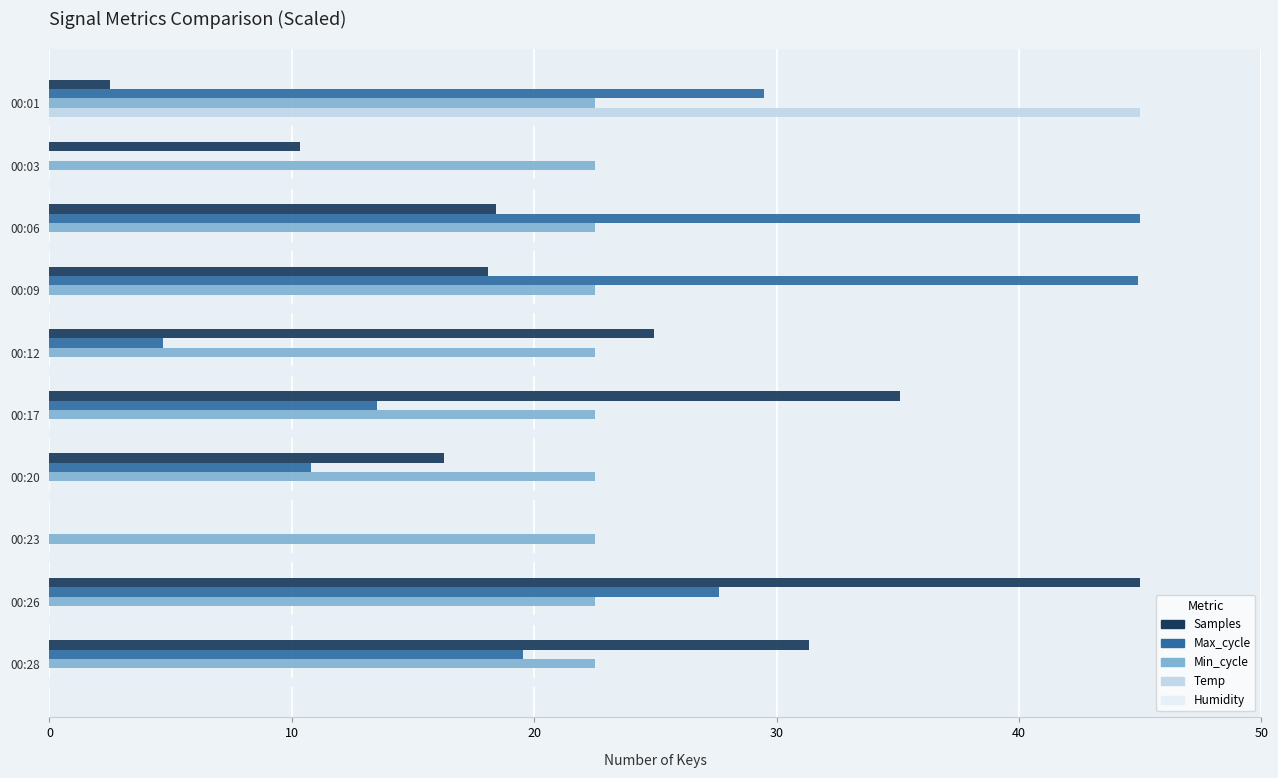

What is the average value of the Temp series?

4.5